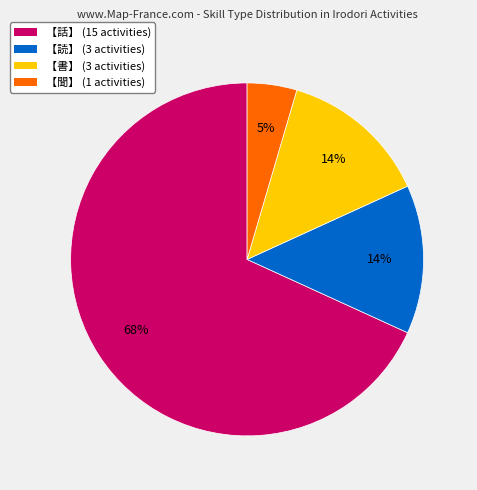

To the nearest percent, what is the average slice percentage?

25%